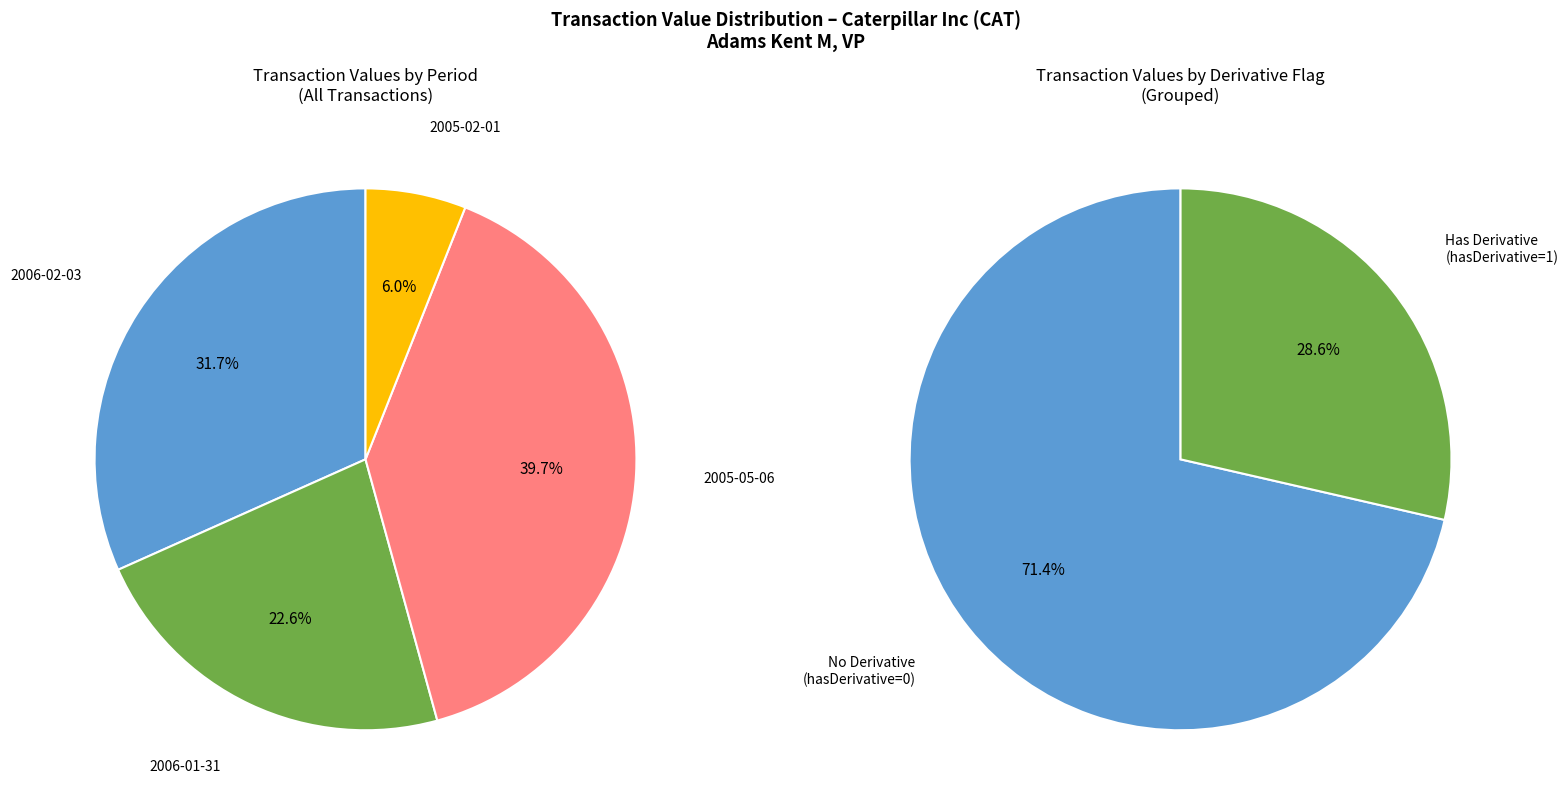

The 2005-05-06 slice represents 45% of the pie. True or false?

False